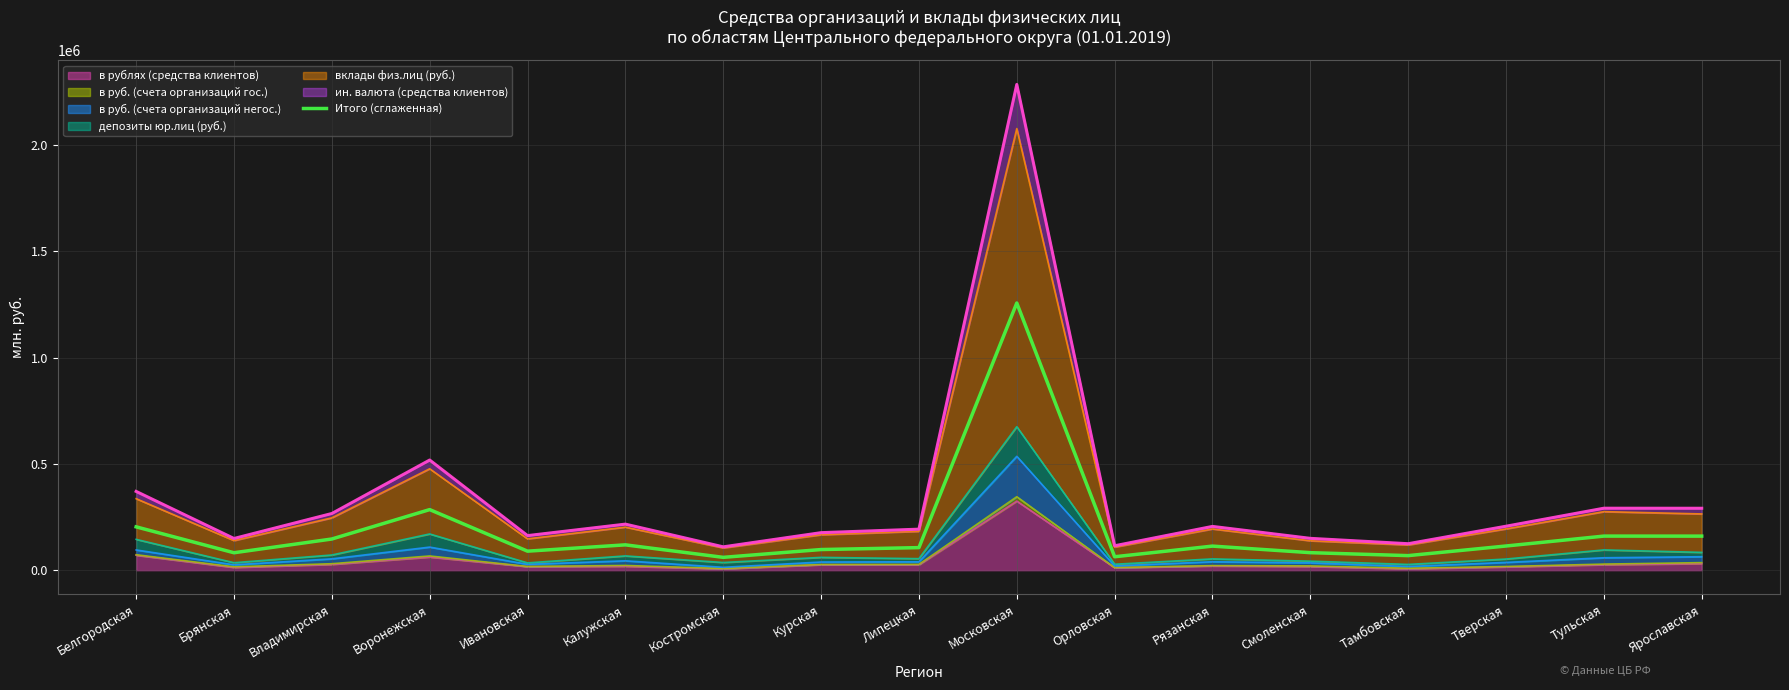

How many lines are shown in the chart?

1